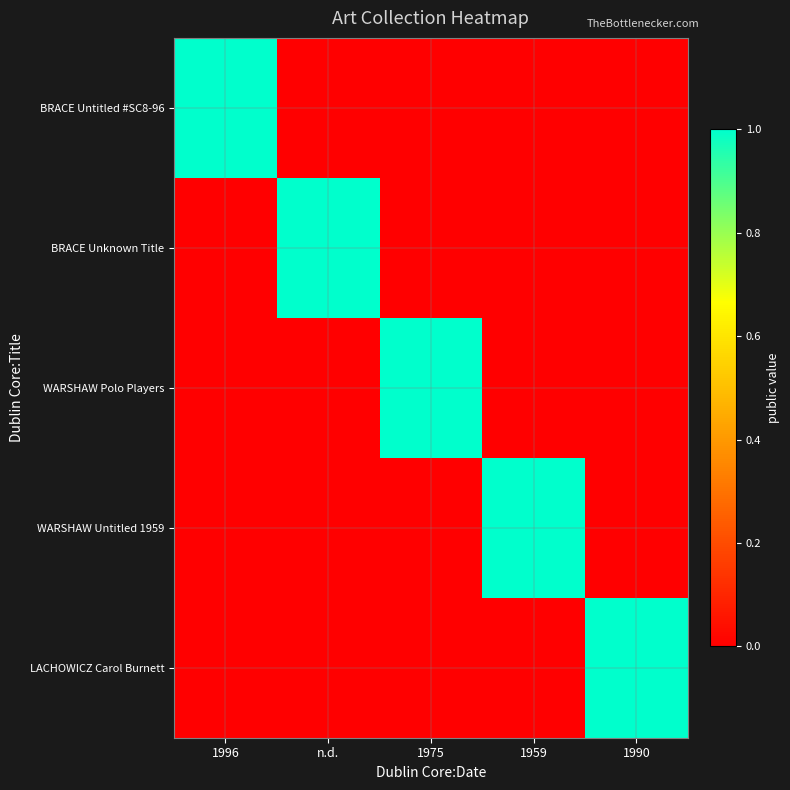

Which category has the highest value across all series?

1996